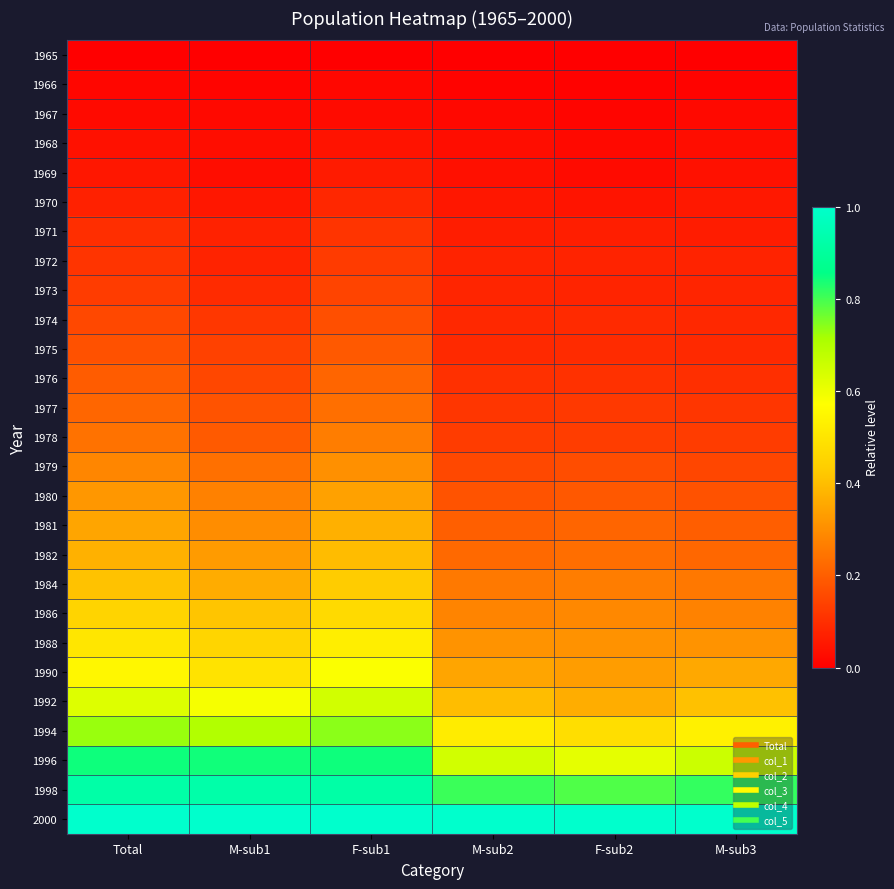

Reading left to right, extract all data points from this chart.

1965: Total=0.0	M-sub1=0.0	F-sub1=0.0	M-sub2=0.0	F-sub2=0.0	M-sub3=0.0
1966: Total=0.0	M-sub1=0.0	F-sub1=0.0	M-sub2=0.0	F-sub2=0.0	M-sub3=0.0
1967: Total=0.0	M-sub1=0.0	F-sub1=0.0	M-sub2=0.0	F-sub2=0.0	M-sub3=0.0
1968: Total=0.0	M-sub1=0.0	F-sub1=0.0	M-sub2=0.0	F-sub2=0.0	M-sub3=0.0
1969: Total=0.0	M-sub1=0.0	F-sub1=0.1	M-sub2=0.0	F-sub2=0.0	M-sub3=0.0
1970: Total=0.1	M-sub1=0.0	F-sub1=0.1	M-sub2=0.1	F-sub2=0.0	M-sub3=0.1
1971: Total=0.1	M-sub1=0.1	F-sub1=0.1	M-sub2=0.1	F-sub2=0.1	M-sub3=0.1
1972: Total=0.1	M-sub1=0.1	F-sub1=0.1	M-sub2=0.1	F-sub2=0.1	M-sub3=0.1
1973: Total=0.1	M-sub1=0.1	F-sub1=0.1	M-sub2=0.1	F-sub2=0.1	M-sub3=0.1
1974: Total=0.2	M-sub1=0.1	F-sub1=0.2	M-sub2=0.1	F-sub2=0.1	M-sub3=0.1
1975: Total=0.2	M-sub1=0.1	F-sub1=0.2	M-sub2=0.1	F-sub2=0.1	M-sub3=0.1
1976: Total=0.2	M-sub1=0.2	F-sub1=0.2	M-sub2=0.1	F-sub2=0.1	M-sub3=0.1
1977: Total=0.2	M-sub1=0.2	F-sub1=0.2	M-sub2=0.1	F-sub2=0.1	M-sub3=0.1
1978: Total=0.2	M-sub1=0.2	F-sub1=0.3	M-sub2=0.1	F-sub2=0.1	M-sub3=0.1
1979: Total=0.3	M-sub1=0.2	F-sub1=0.3	M-sub2=0.2	F-sub2=0.2	M-sub3=0.2
1980: Total=0.3	M-sub1=0.3	F-sub1=0.3	M-sub2=0.2	F-sub2=0.2	M-sub3=0.2
1981: Total=0.3	M-sub1=0.3	F-sub1=0.4	M-sub2=0.2	F-sub2=0.2	M-sub3=0.2
1982: Total=0.4	M-sub1=0.3	F-sub1=0.4	M-sub2=0.2	F-sub2=0.2	M-sub3=0.2
1984: Total=0.4	M-sub1=0.4	F-sub1=0.4	M-sub2=0.3	F-sub2=0.3	M-sub3=0.3
1986: Total=0.5	M-sub1=0.4	F-sub1=0.5	M-sub2=0.3	F-sub2=0.3	M-sub3=0.3
1988: Total=0.5	M-sub1=0.5	F-sub1=0.5	M-sub2=0.3	F-sub2=0.3	M-sub3=0.3
1990: Total=0.6	M-sub1=0.5	F-sub1=0.6	M-sub2=0.3	F-sub2=0.3	M-sub3=0.4
1992: Total=0.6	M-sub1=0.6	F-sub1=0.6	M-sub2=0.4	F-sub2=0.4	M-sub3=0.4
1994: Total=0.7	M-sub1=0.7	F-sub1=0.7	M-sub2=0.5	F-sub2=0.5	M-sub3=0.5
1996: Total=0.8	M-sub1=0.8	F-sub1=0.8	M-sub2=0.6	F-sub2=0.6	M-sub3=0.7
1998: Total=0.9	M-sub1=0.9	F-sub1=0.9	M-sub2=0.8	F-sub2=0.8	M-sub3=0.8
2000: Total=1.0	M-sub1=1.0	F-sub1=1.0	M-sub2=1.0	F-sub2=1.0	M-sub3=1.0